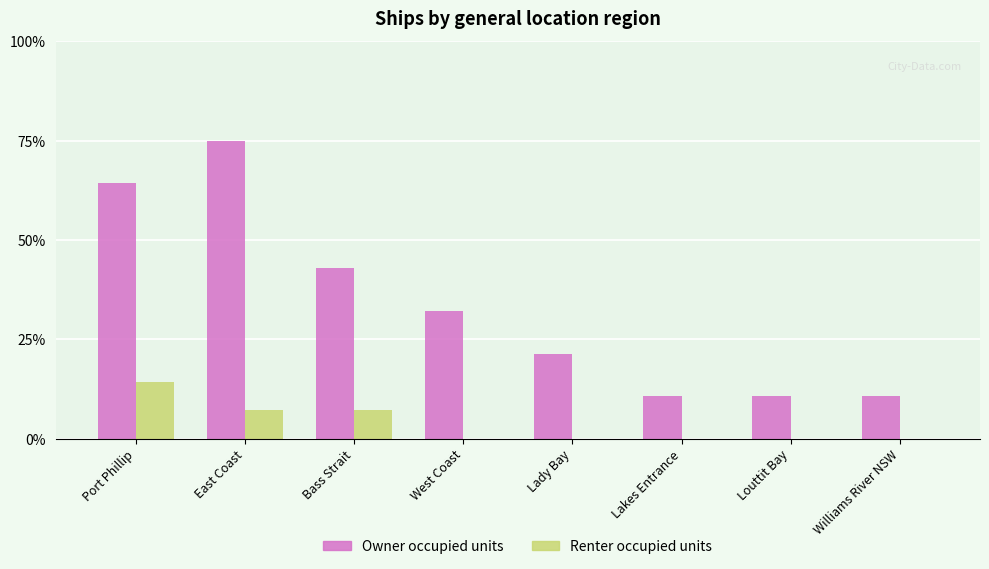

What is the maximum value shown in the chart?

75.0